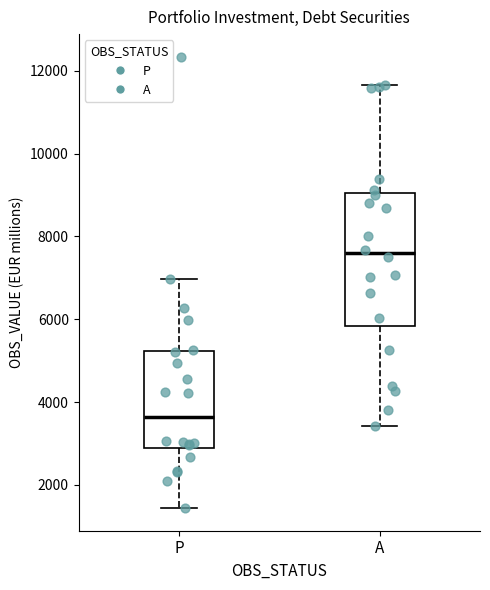

Reading left to right, transcribe this box plot: for each box, give where its median line is, the range the box spans, and where its two whiskers end, as read against the y-axis. The values are not printed on the chart, so give them approximately, as read against the axis.

P: median 3600, box 2800 to 5200, whiskers 1400 to 7000
A: median 7600, box 5800 to 9000, whiskers 3400 to 11600